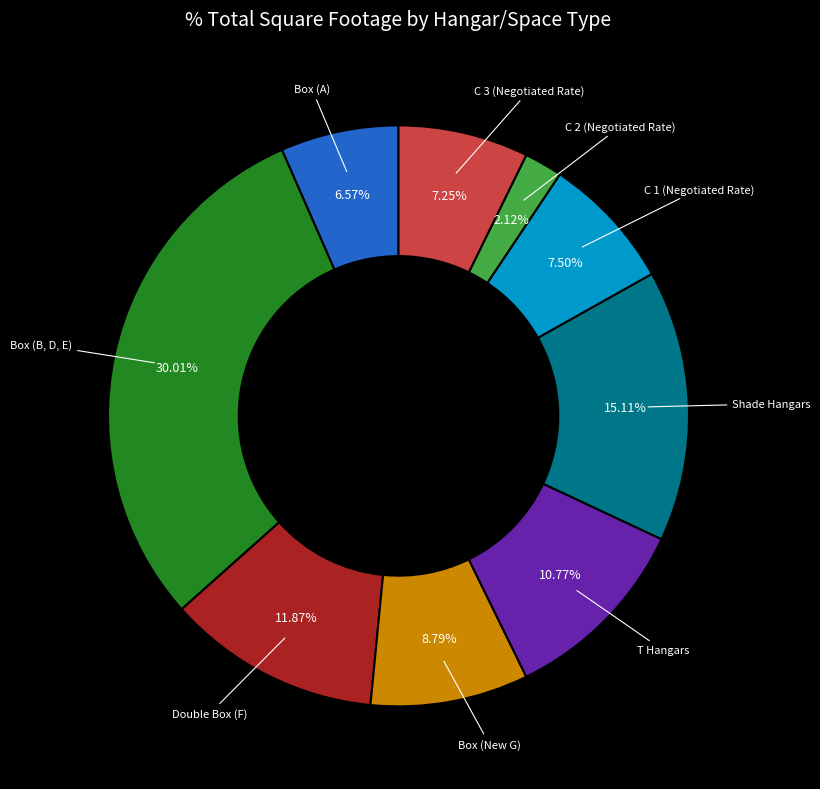

Is there a majority slice in this chart?

No